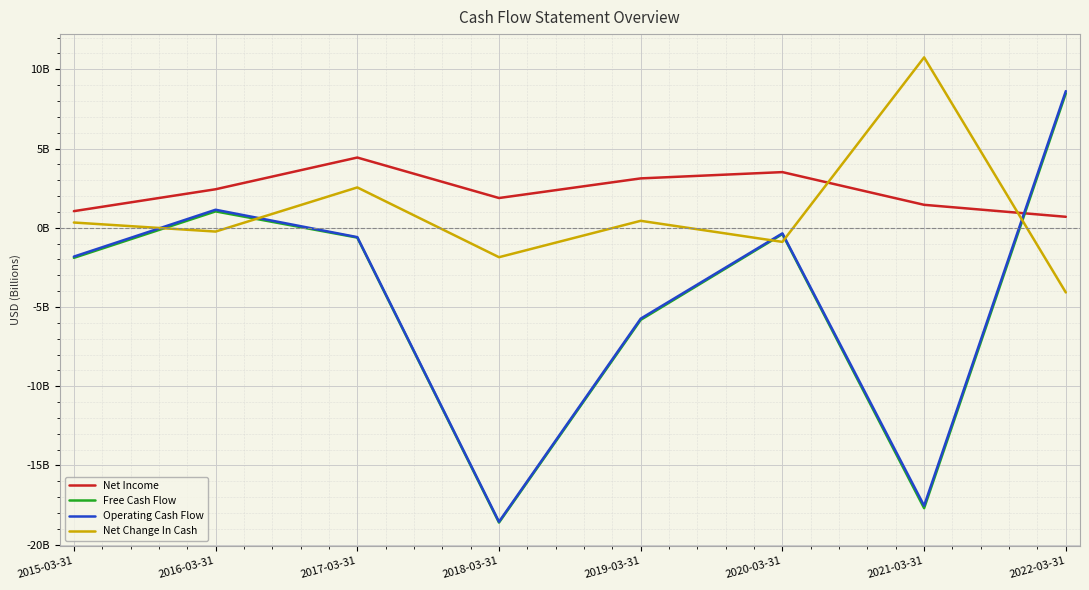

Which has a higher value, 2016-03-31 or 2019-03-31?

2019-03-31